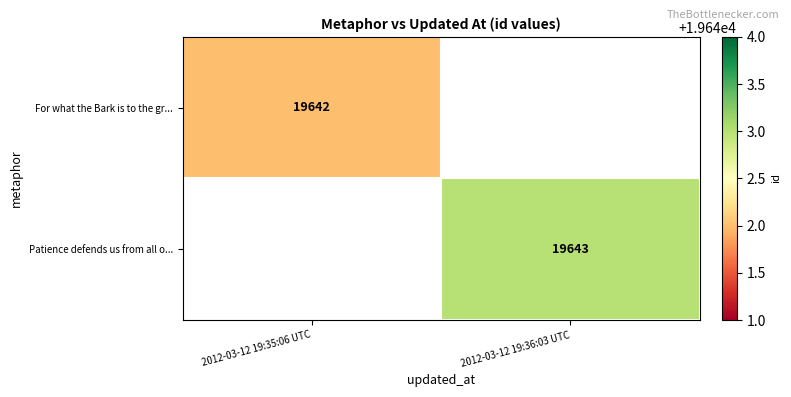

True or false: For what the Bark is to the gr... has a value of 19642 at 2012-03-12 19:35:06 UTC.

True